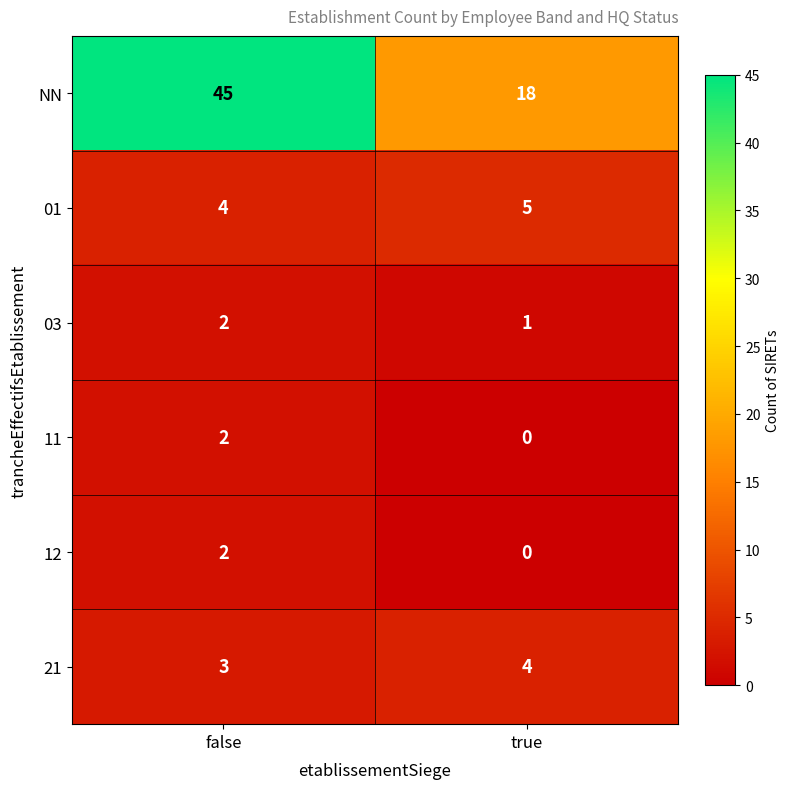

The value of 03 at false is 3. True or false?

False